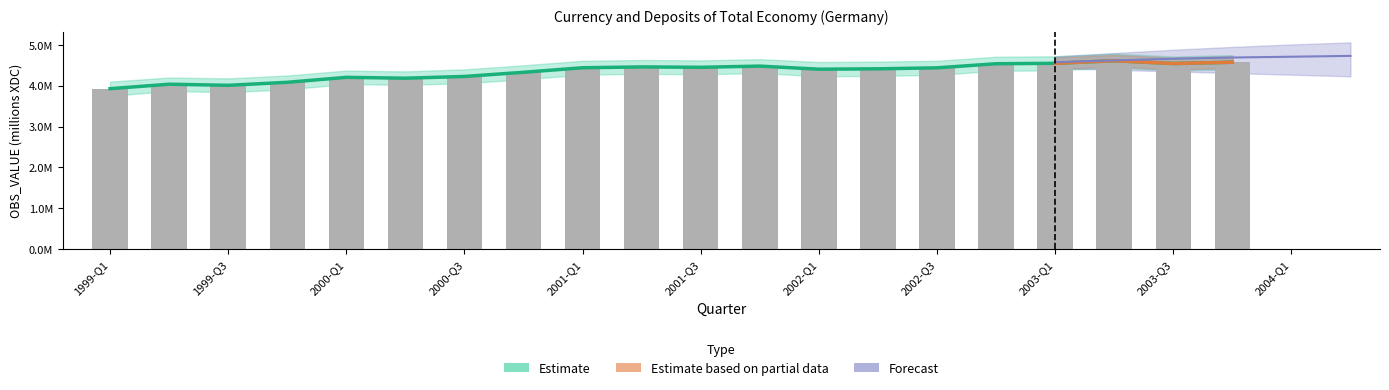

What is the smallest value displayed?

3927037